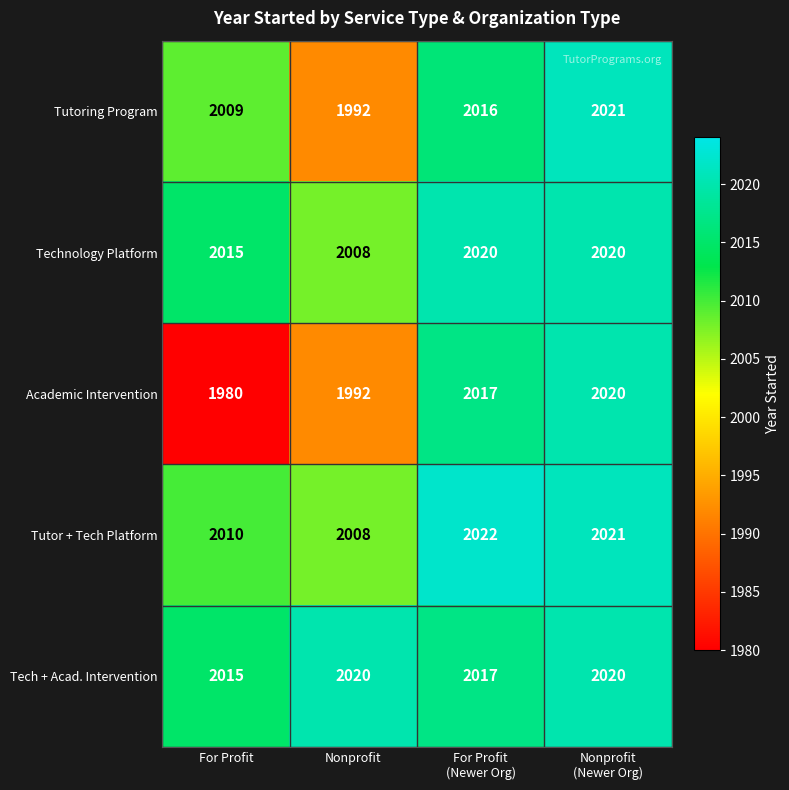

Which series has the widest spread of values?

Academic Intervention